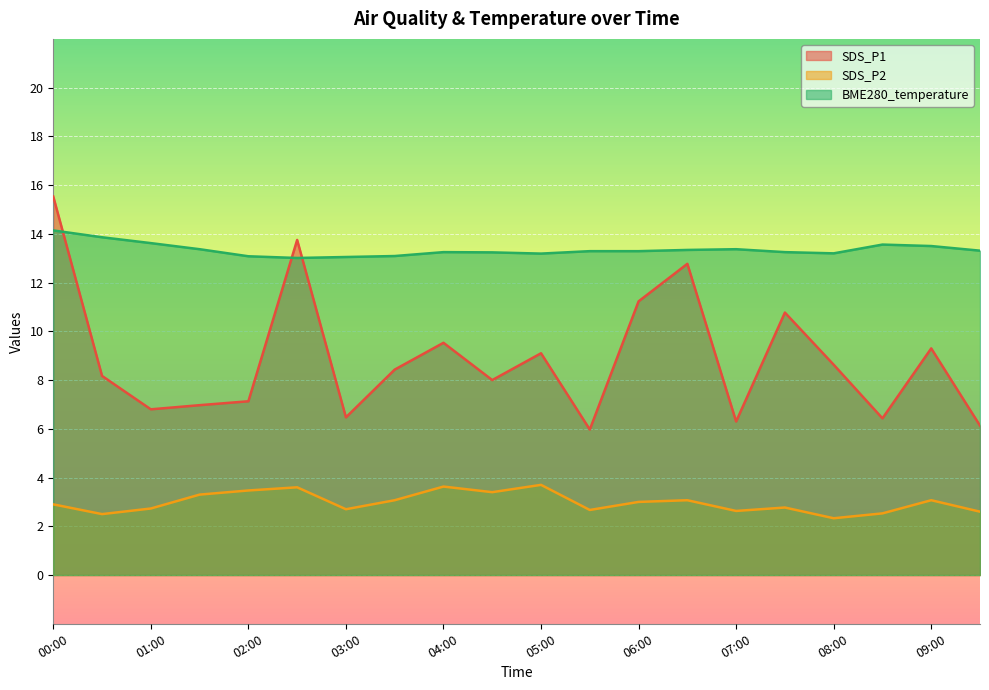

What position from the right is 01:00?

18